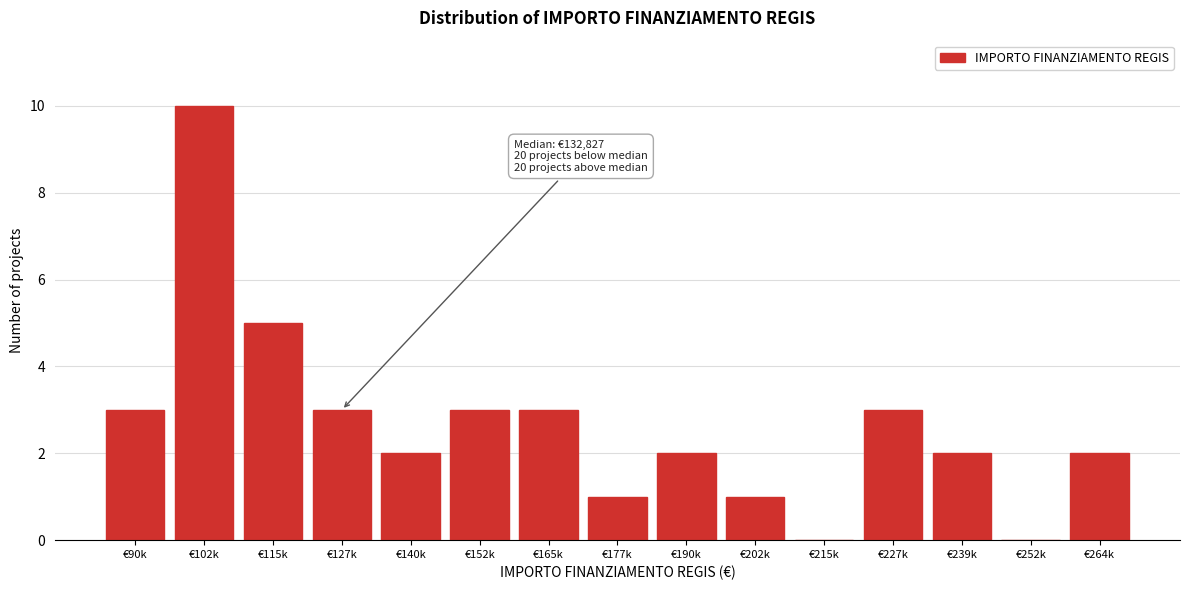

Reading left to right, what are all the values shown in this chart?

€90k=3	€102k=10	€115k=5	€127k=3	€140k=2	€152k=3	€165k=3	€177k=1	€190k=2	€202k=1	€215k=0	€227k=3	€239k=2	€252k=0	€264k=2